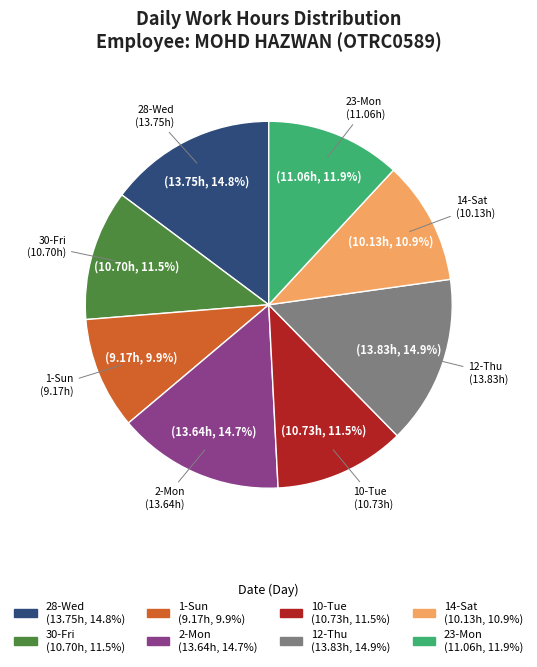

To the nearest percent, what is the combined percentage of 12-Thu and 10-Tue?

26%